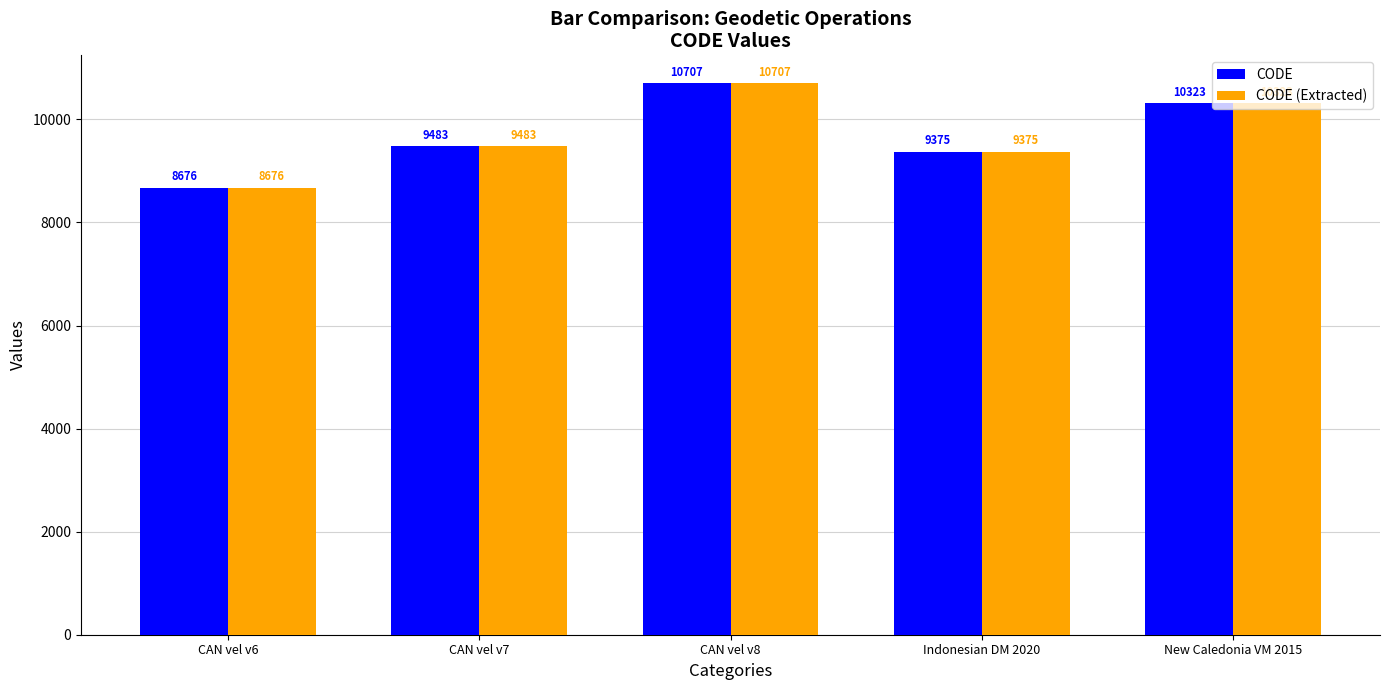

At which label does CODE (Extracted) reach its peak?

CAN vel v8